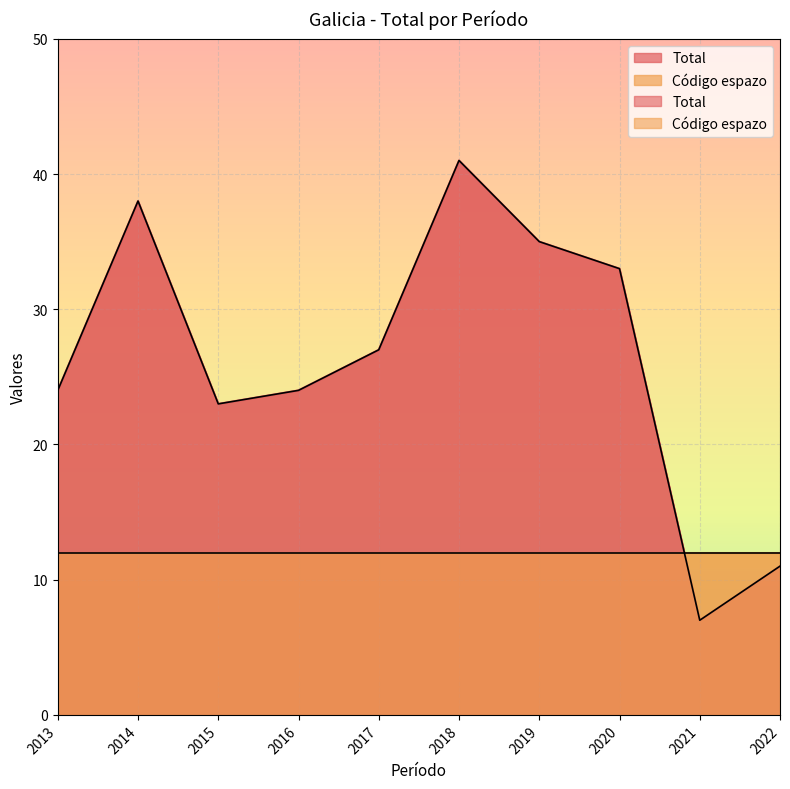

How many data points does each series have?

10